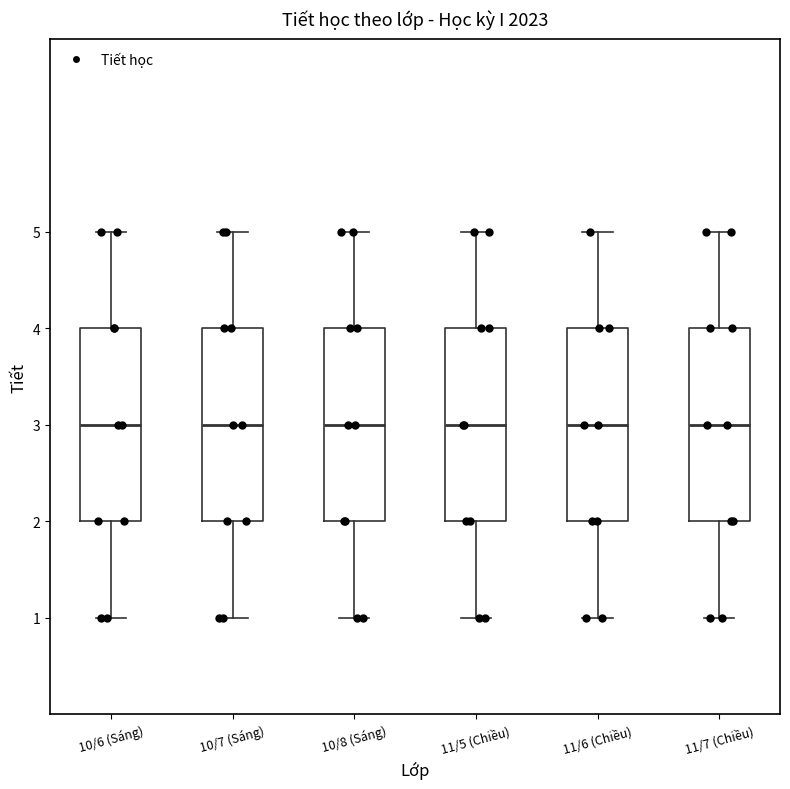

Where does the median line of the box for 10/8 (Sáng) sit on the y-axis? The values are not printed on the chart, so give them approximately, as read against the axis.

3